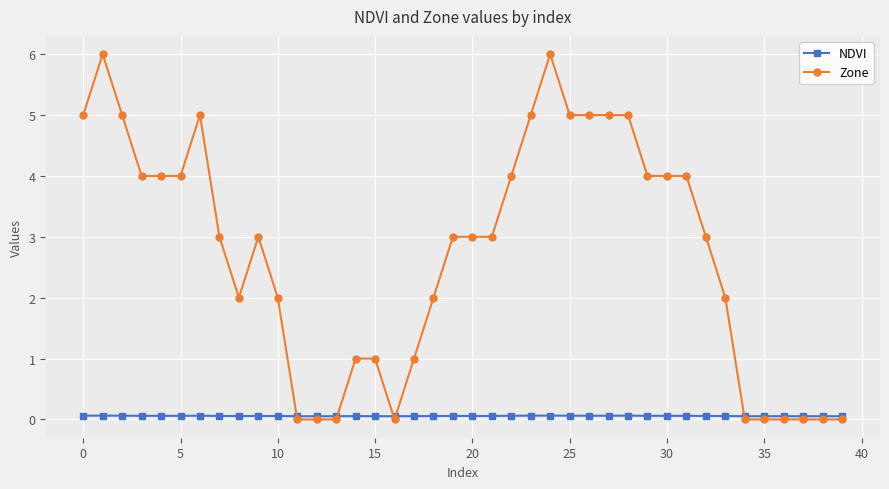

True or false: Zone has more than 1 points higher than both neighbors.

True